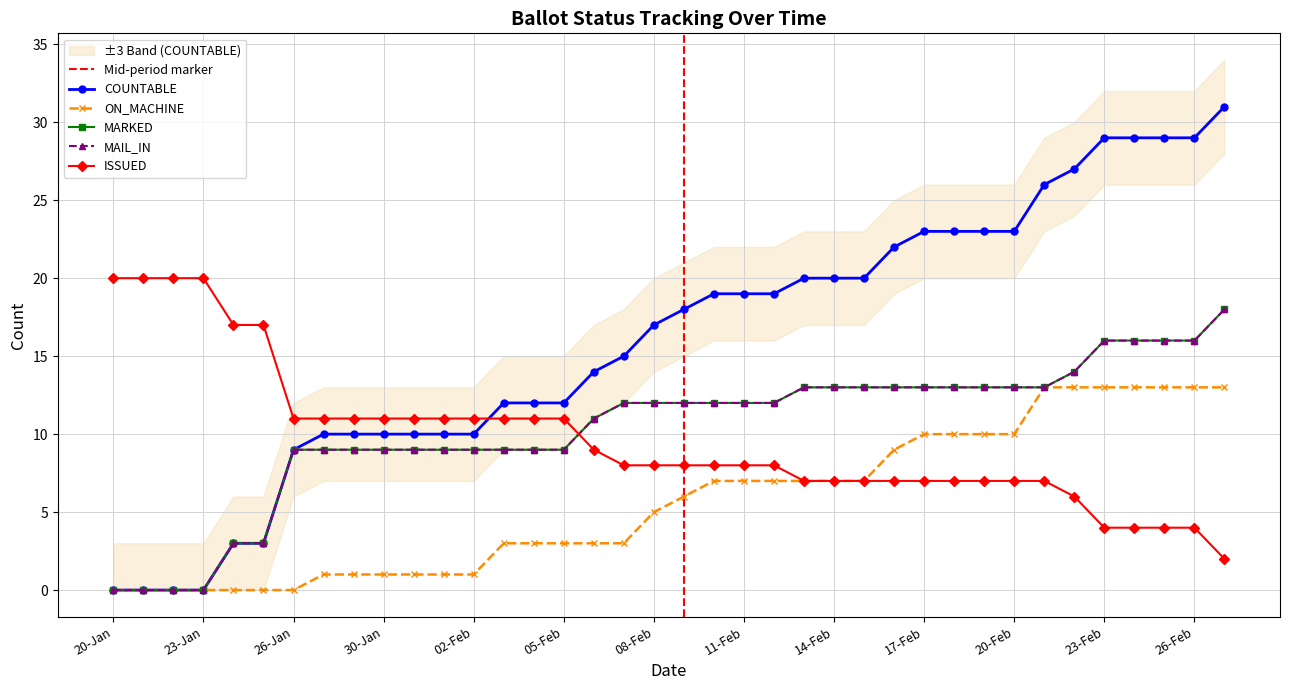

Is it true that MAIL_IN equals 13 at 13-Feb?

True